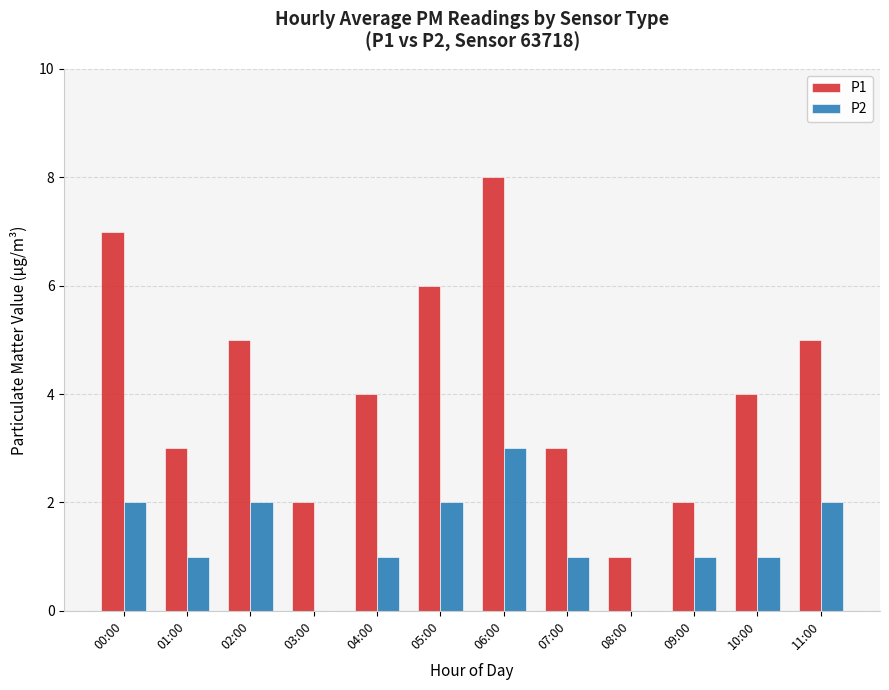

Which series has the largest total across all categories?

P1